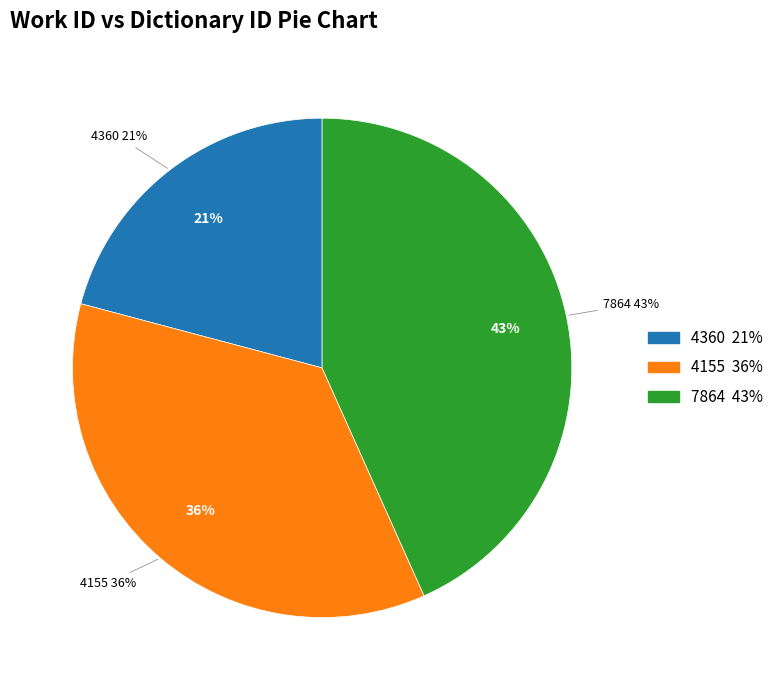

What percentage is the 4360 slice, to the nearest percent?

21%